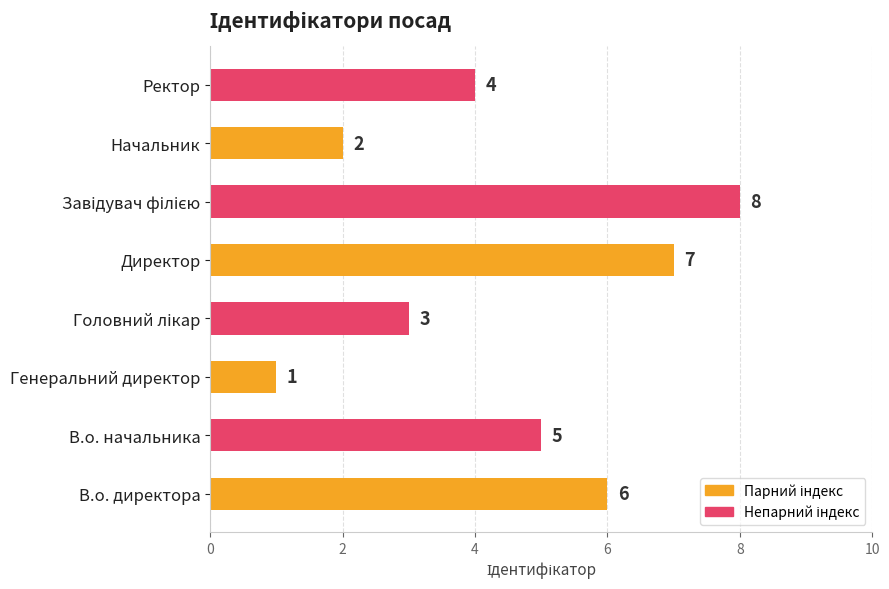

The value at В.о. директора is 6. True or false?

True